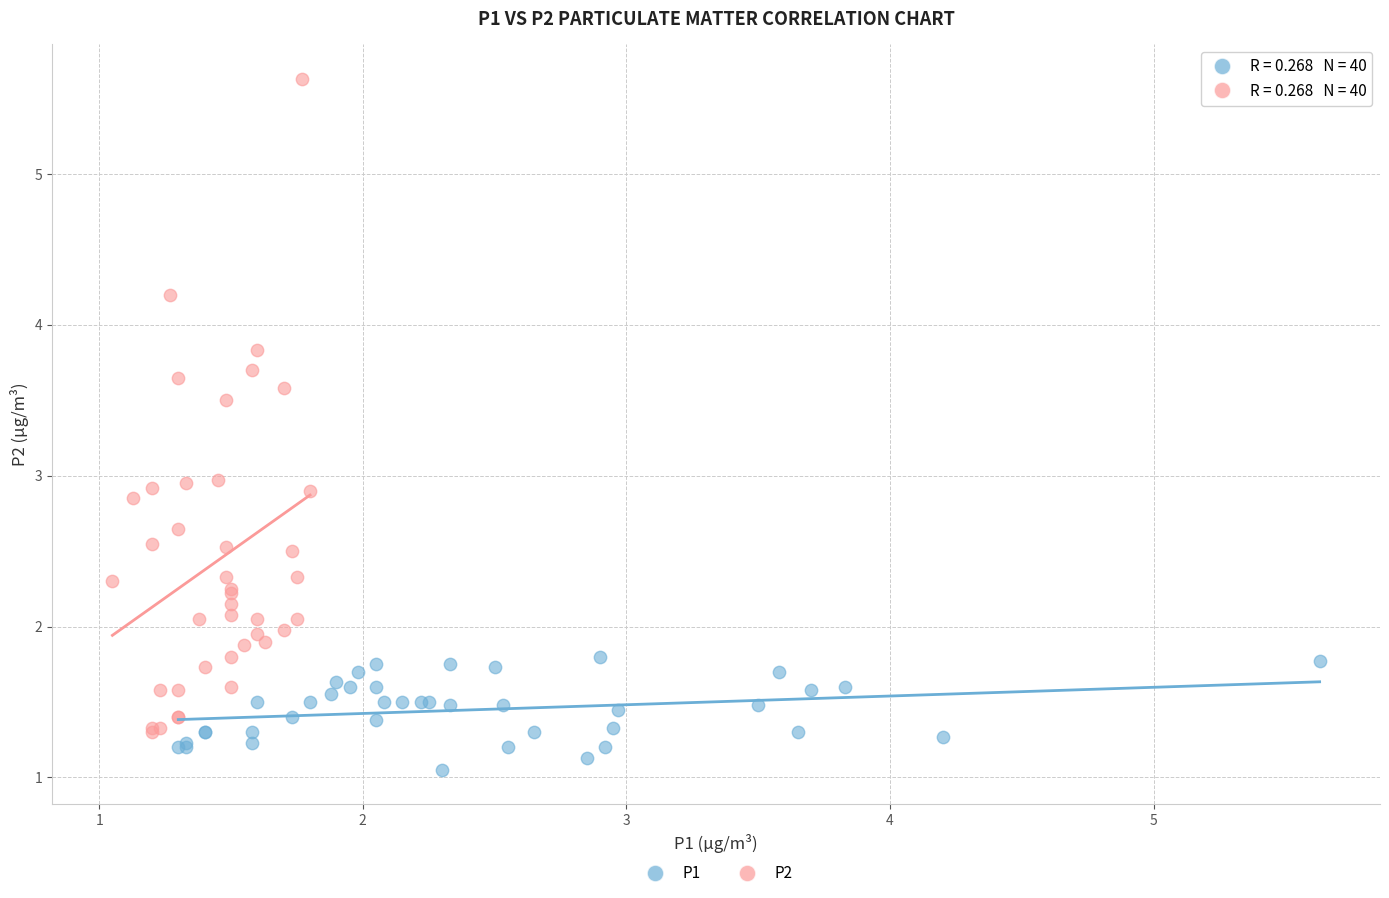

Which series contains the highest Y value?

P2